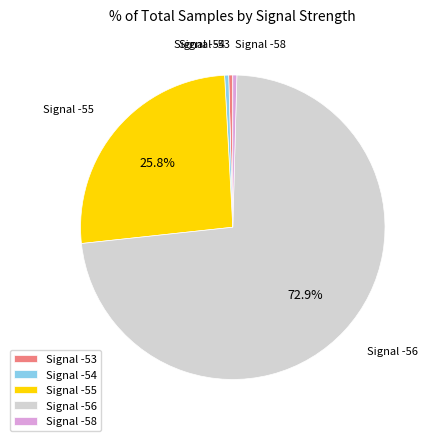

Between Signal -56 and Signal -54, which is larger?

Signal -56